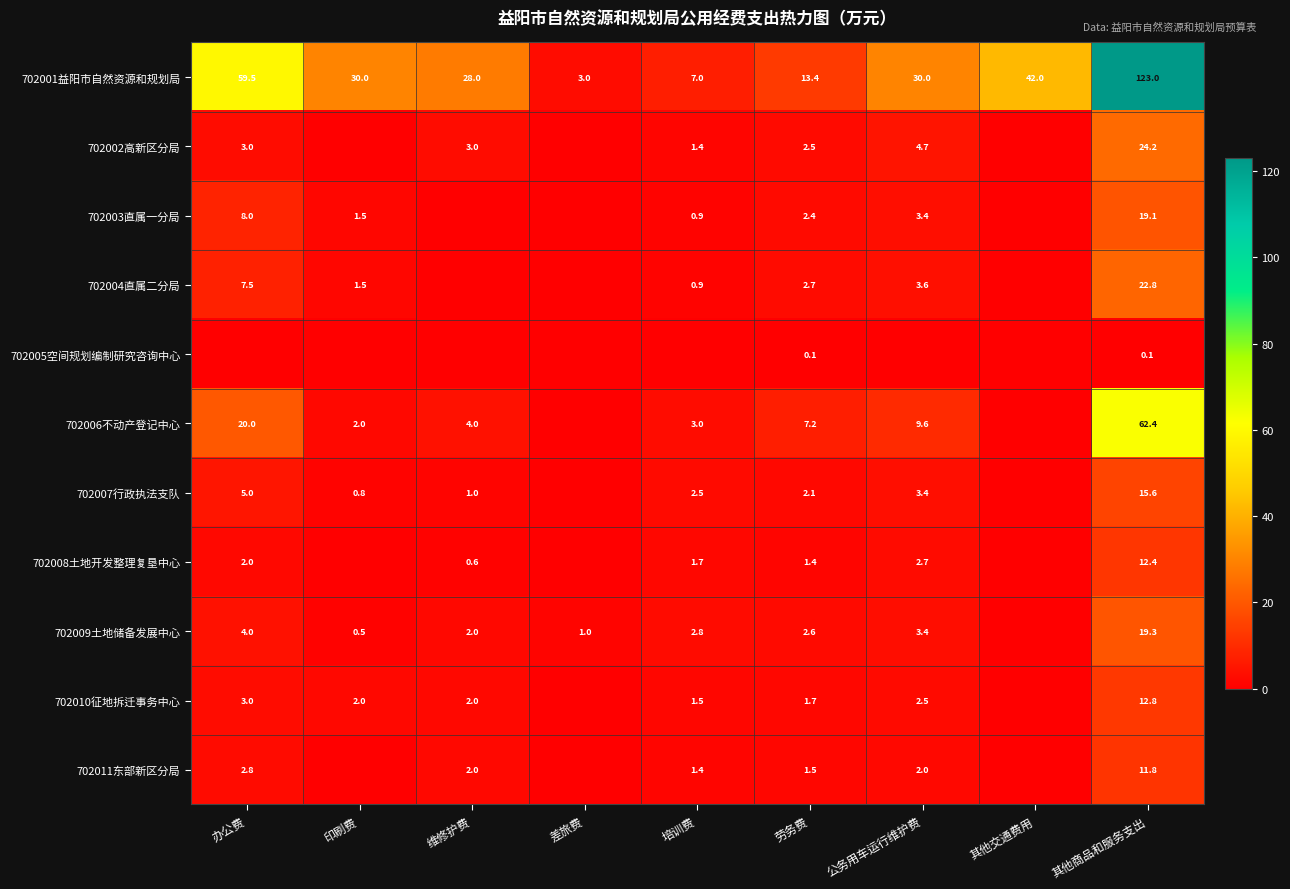

What is the total value across all series at 其他商品和服务支出?

323.5